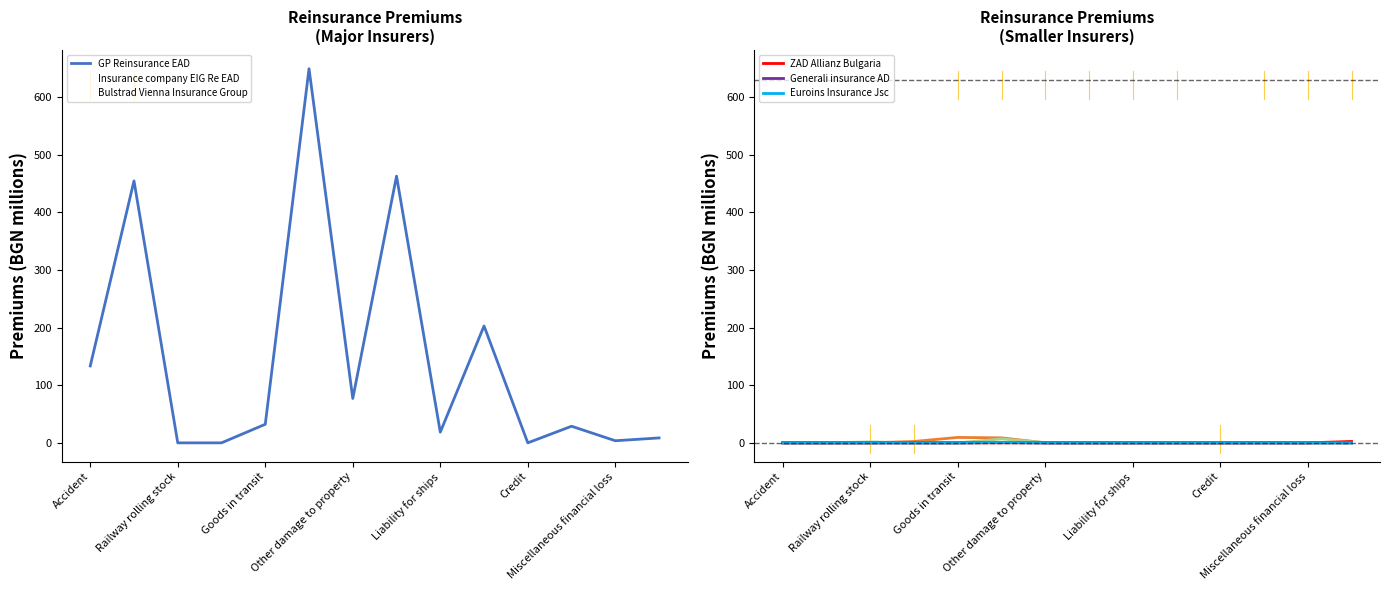

What is the sum of all Generali insurance AD values?

0.7